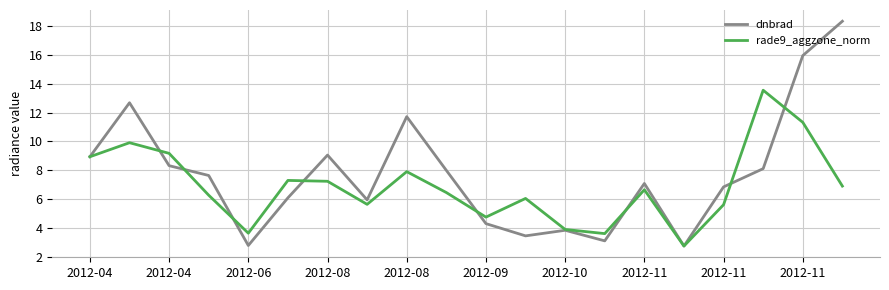

Which series has the widest spread of values?

dnbrad